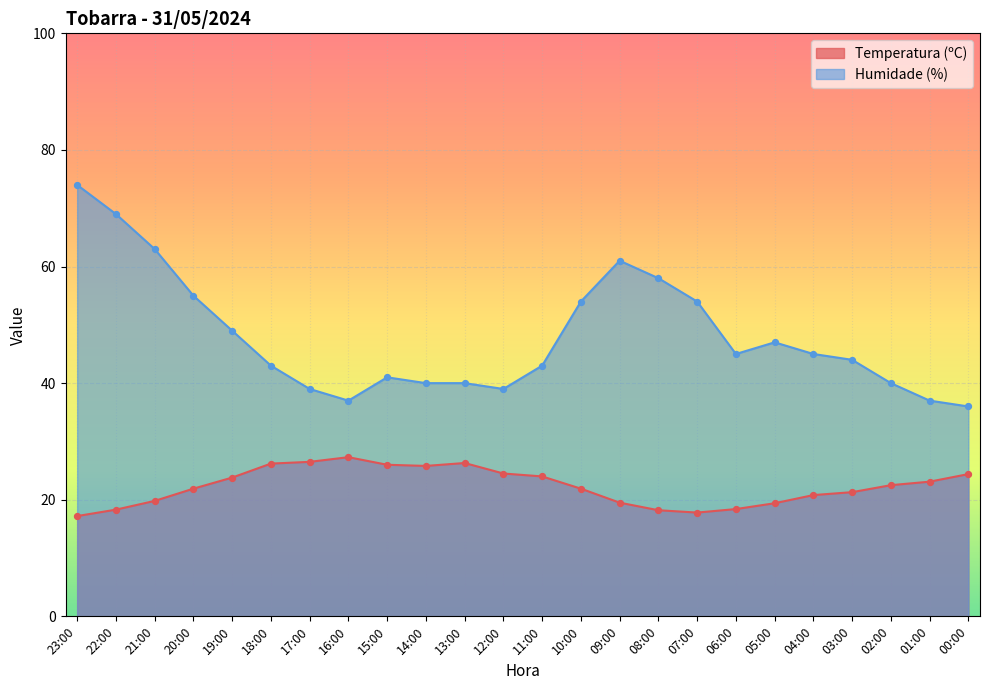

Is the value of Humidade (%) at 04:00 greater than the value of Temperatura (ºC) at 04:00?

Yes